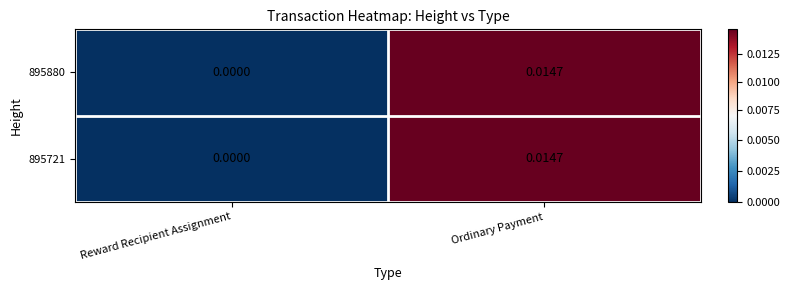

At which category is the sum across all series the highest?

Ordinary Payment